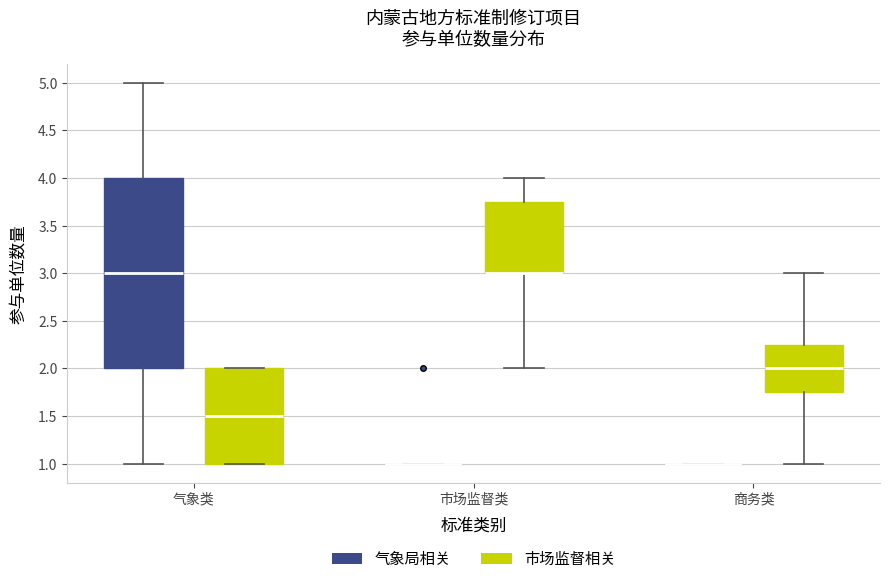

Reading left to right, read every box against the y-axis: the position of its median line, the range the box covers, and the ends of its whiskers. The values are not printed on the chart, so give them approximately, as read against the axis.

气象类 (气象局相关): median 3.00, box 2.00 to 4.00, whiskers 1.00 to 5.00
气象类 (市场监督相关): median 1.50, box 1.00 to 2.00, whiskers 1.00 to 2.00
市场监督类 (气象局相关): box collapsed to a line at 1.00, whiskers 1.00 to 1.00
市场监督类 (市场监督相关): median 3.00 (drawn on the box's lower edge), box 3.00 to 3.75, whiskers 2.00 to 4.00
商务类 (气象局相关): box collapsed to a line at 1.00, whiskers 1.00 to 1.00
商务类 (市场监督相关): median 2.00, box 1.75 to 2.25, whiskers 1.00 to 3.00